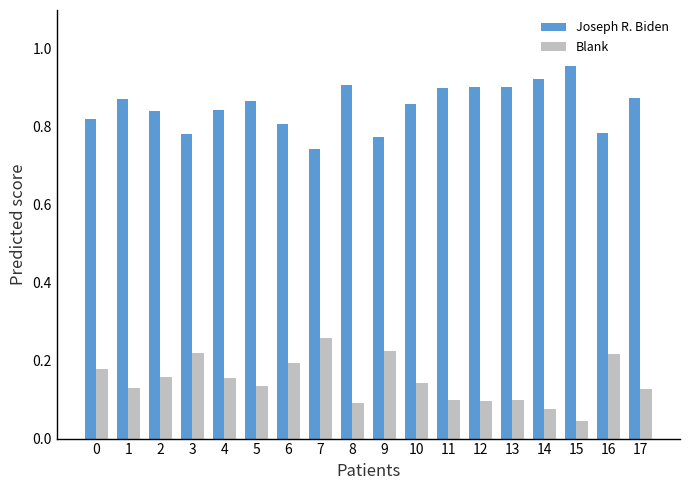

Which series has the largest total across all categories?

Joseph R. Biden